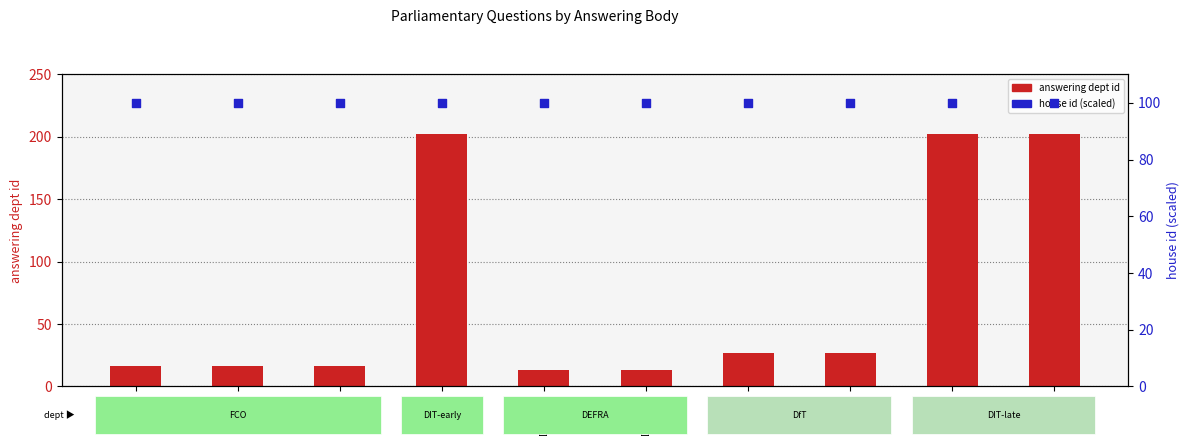

At which category is the sum across all series the highest?

DIT-1